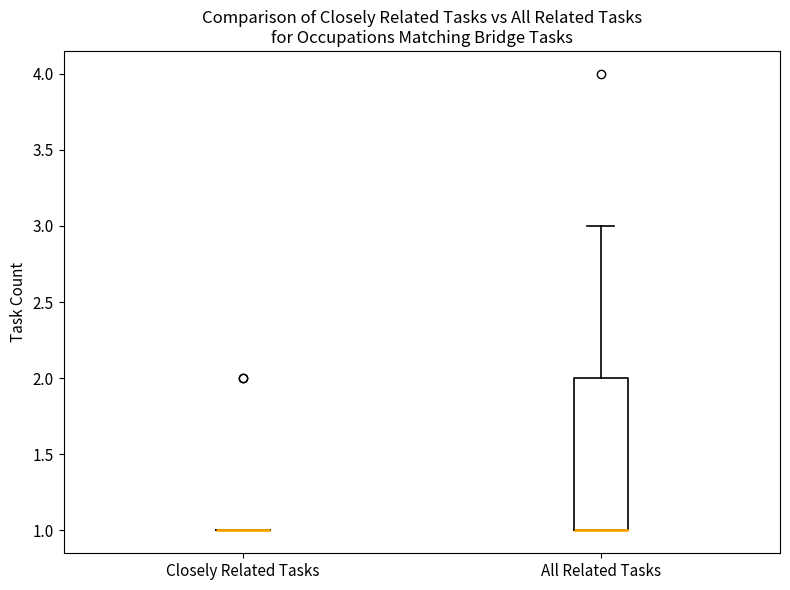

Reading left to right, read every box against the y-axis: the position of its median line, the range the box covers, and the ends of its whiskers. The values are not printed on the chart, so give them approximately, as read against the axis.

Closely Related Tasks: box collapsed to a line at 1, whiskers 1 to 1
All Related Tasks: median 1 (drawn on the box's lower edge), box 1 to 2, whiskers 1 to 3